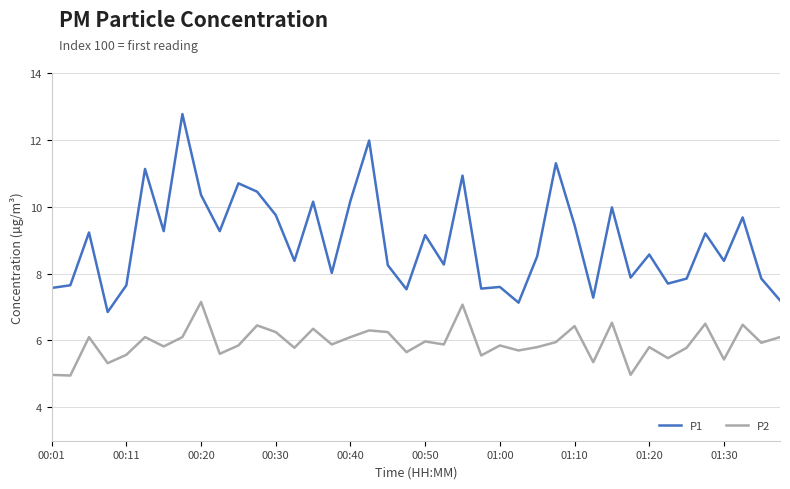

What is the difference between the maximum and minimum values in the P1 series?

5.9